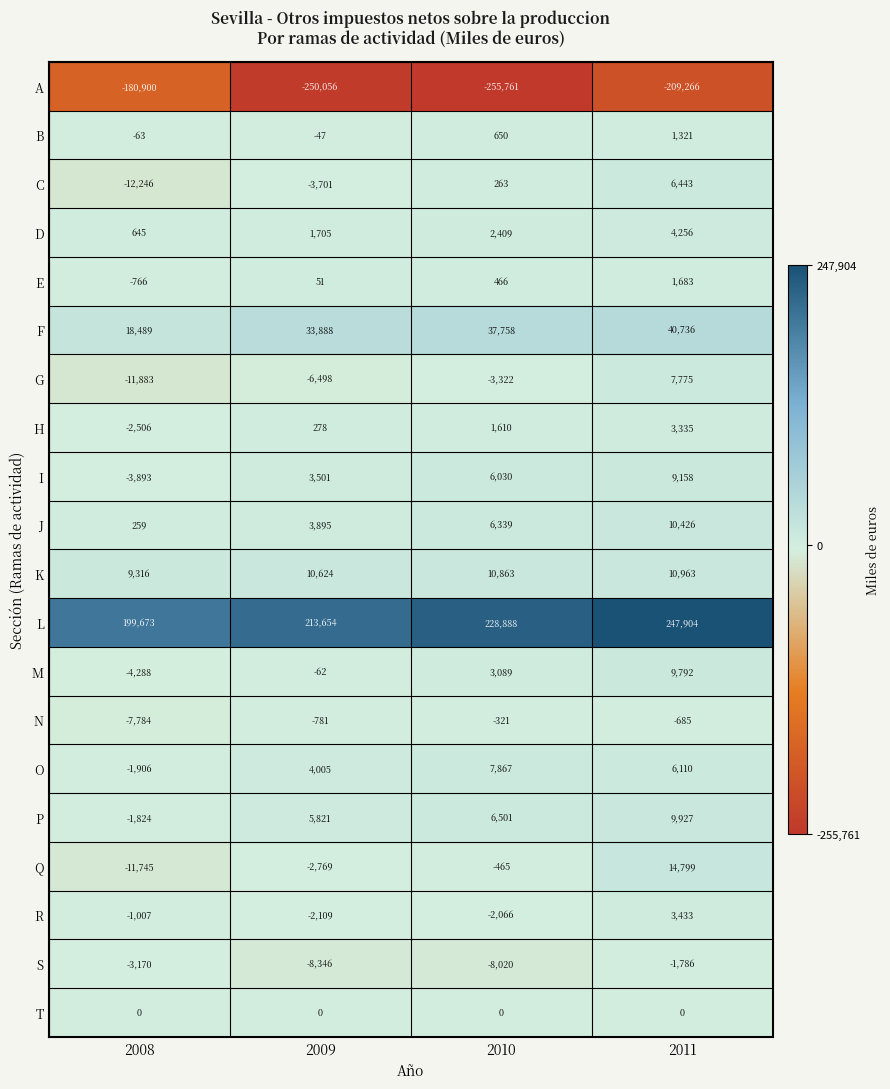

What is the lowest value of the A series?

-255761